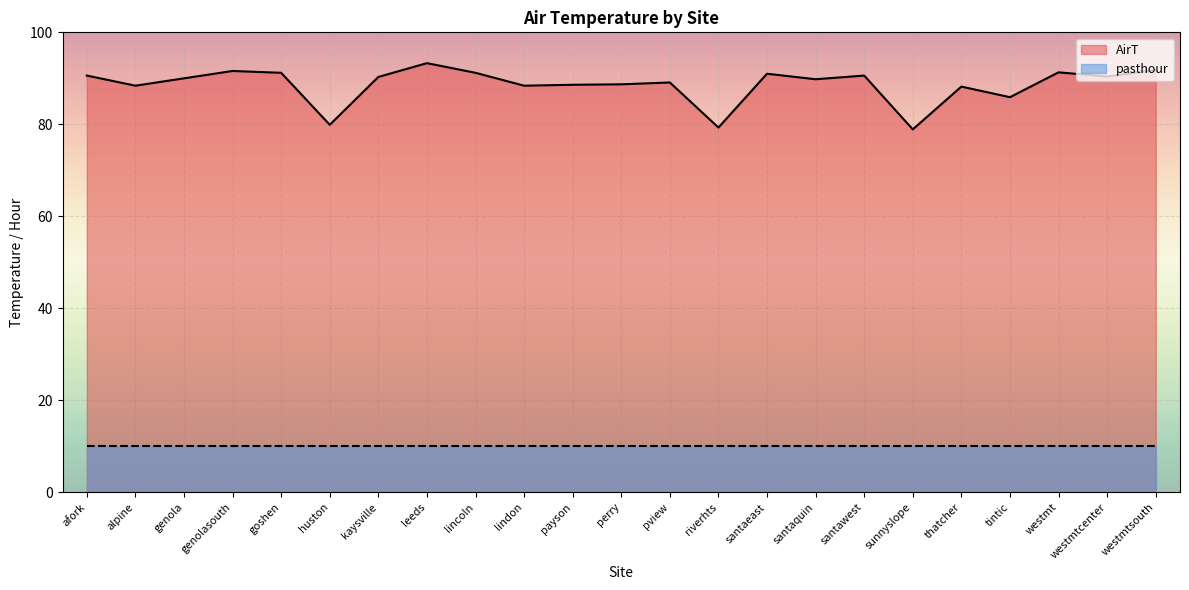

What position from the left is santaquin?

16